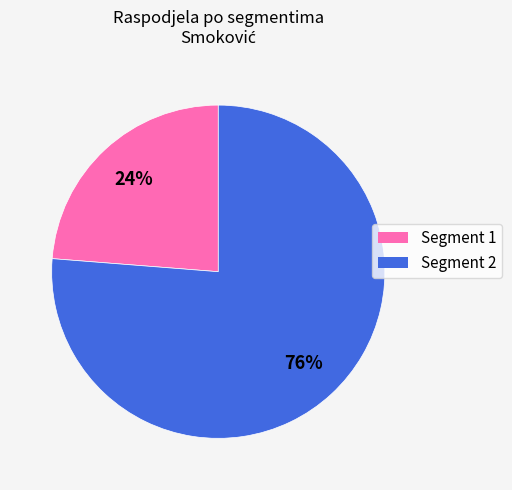

What is the ratio of the value at Segment 1 to the value at Segment 2?

0.3